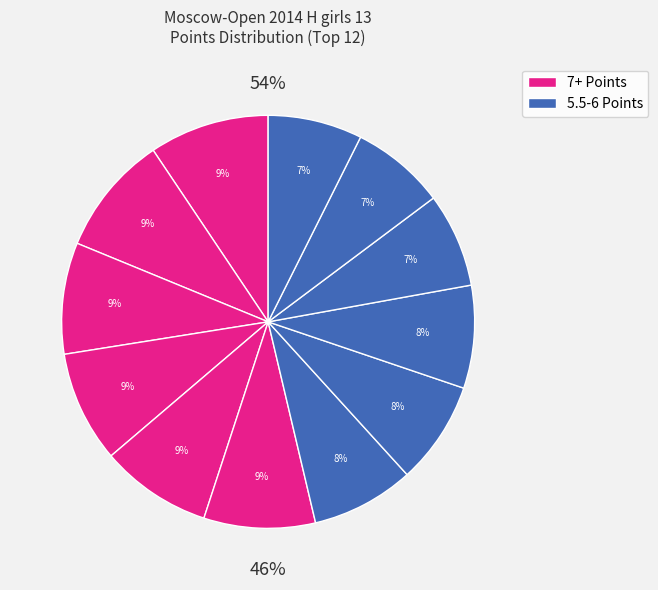

Do Spiridonova Yana and Kochukova Anna together represent more than half of the pie?

No